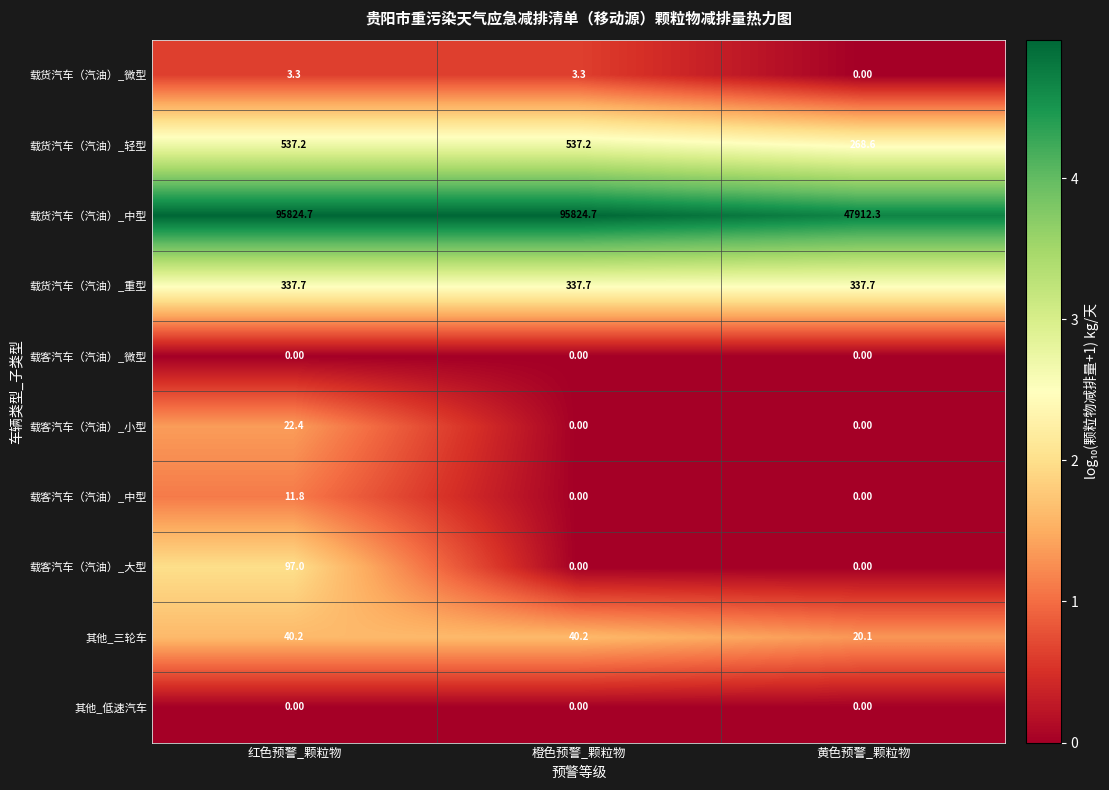

What is the sum of the 载客汽车（汽油）_大型 values at 红色预警_颗粒物 and 橙色预警_颗粒物?

97.0